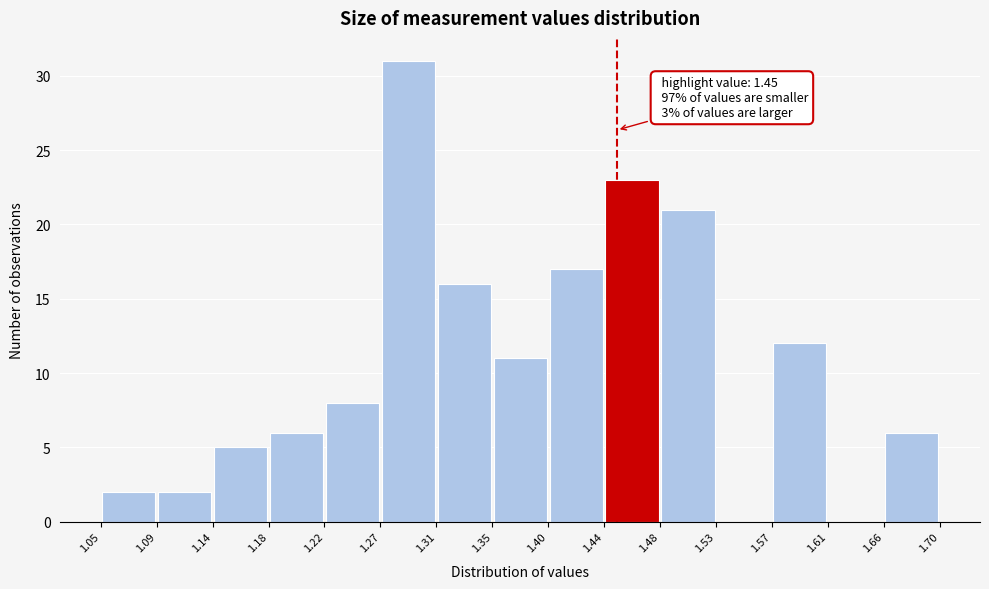

Which range on the x-axis has the tallest bar?

1.27 to 1.31